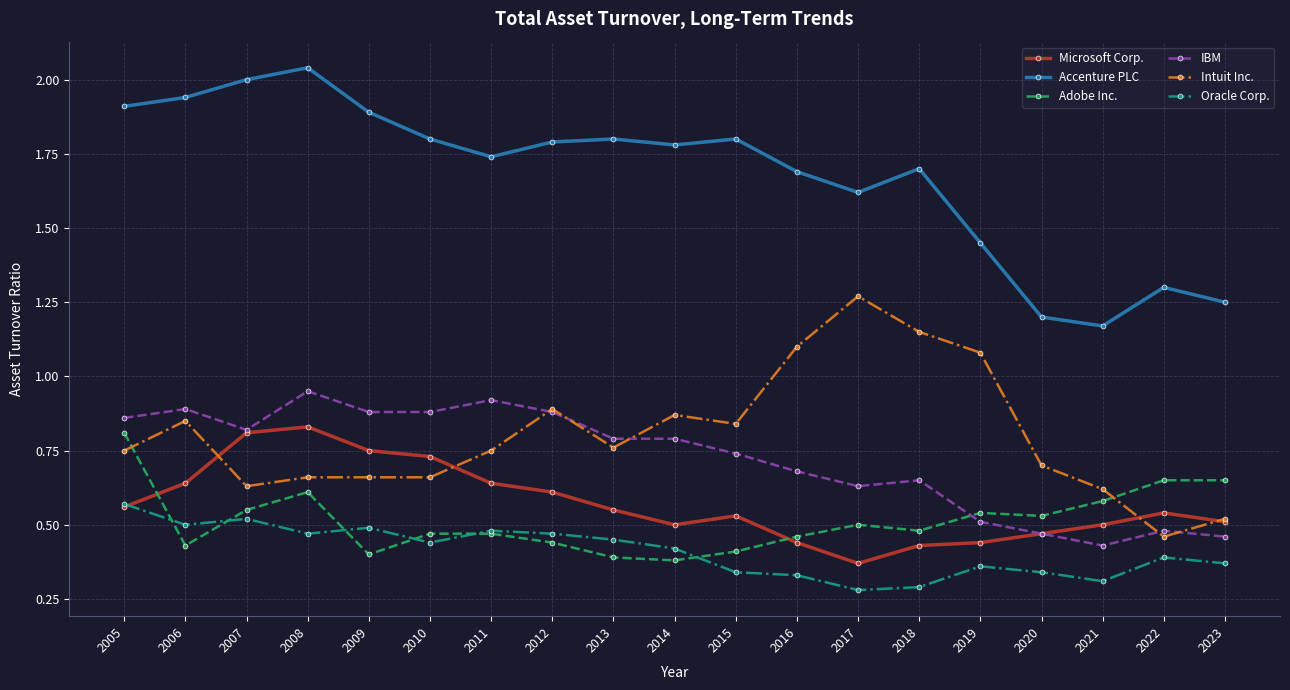

The Intuit Inc. series shows 1.1 at 2016. True or false?

True